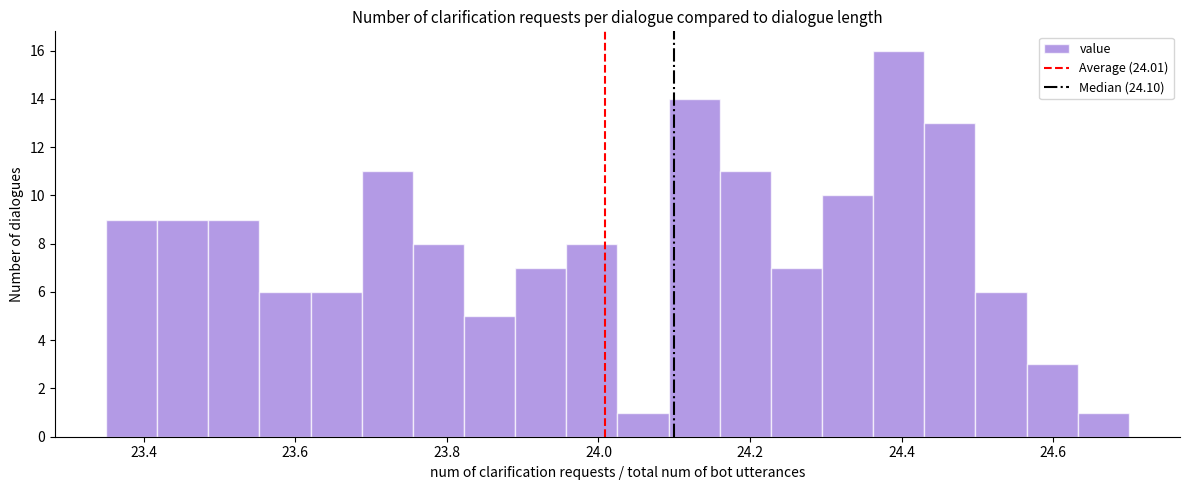

Around what value on the x-axis is the tallest bar? Give the approximate position of its centre, as read against the axis.

24.40